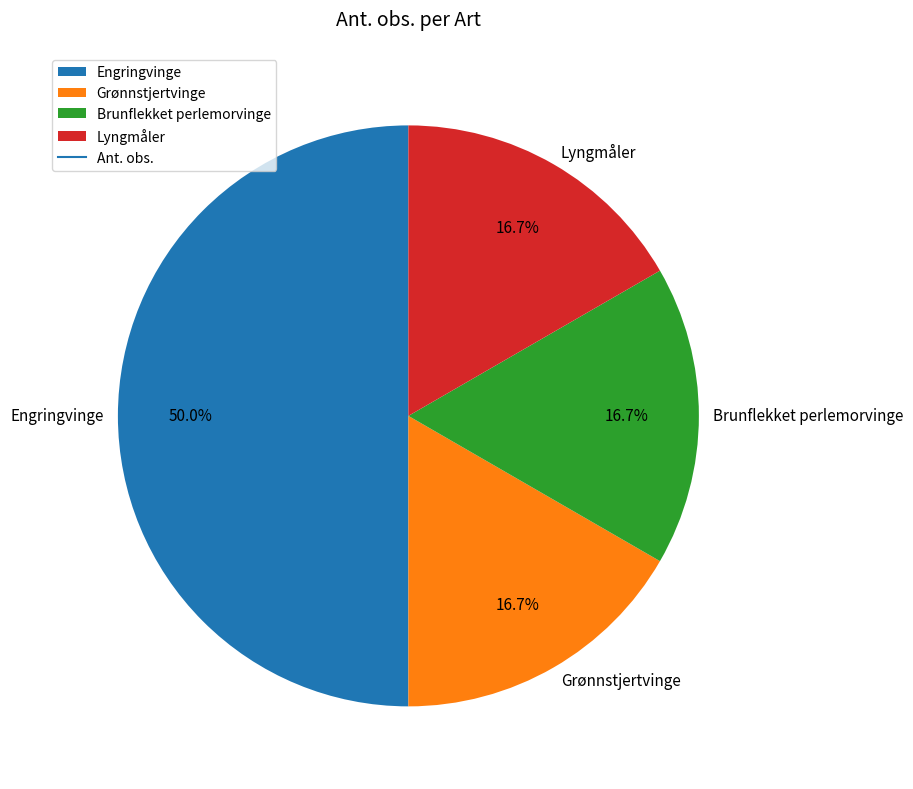

The Engringvinge slice represents 50% of the pie. True or false?

True